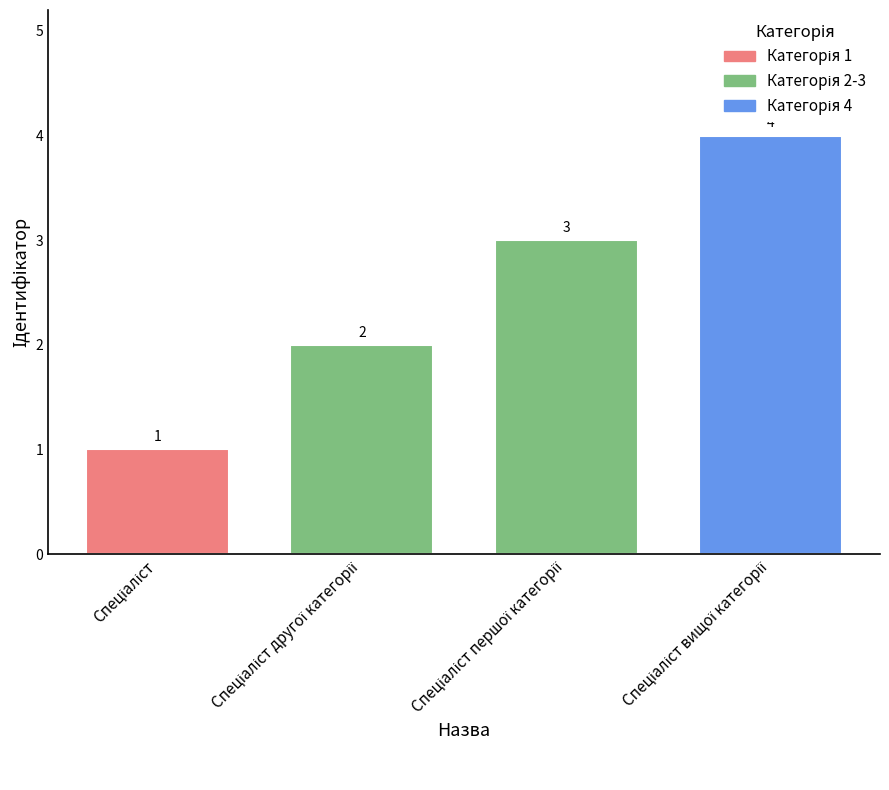

Reading left to right, transcribe all the data shown in this chart.

1	2	3	4